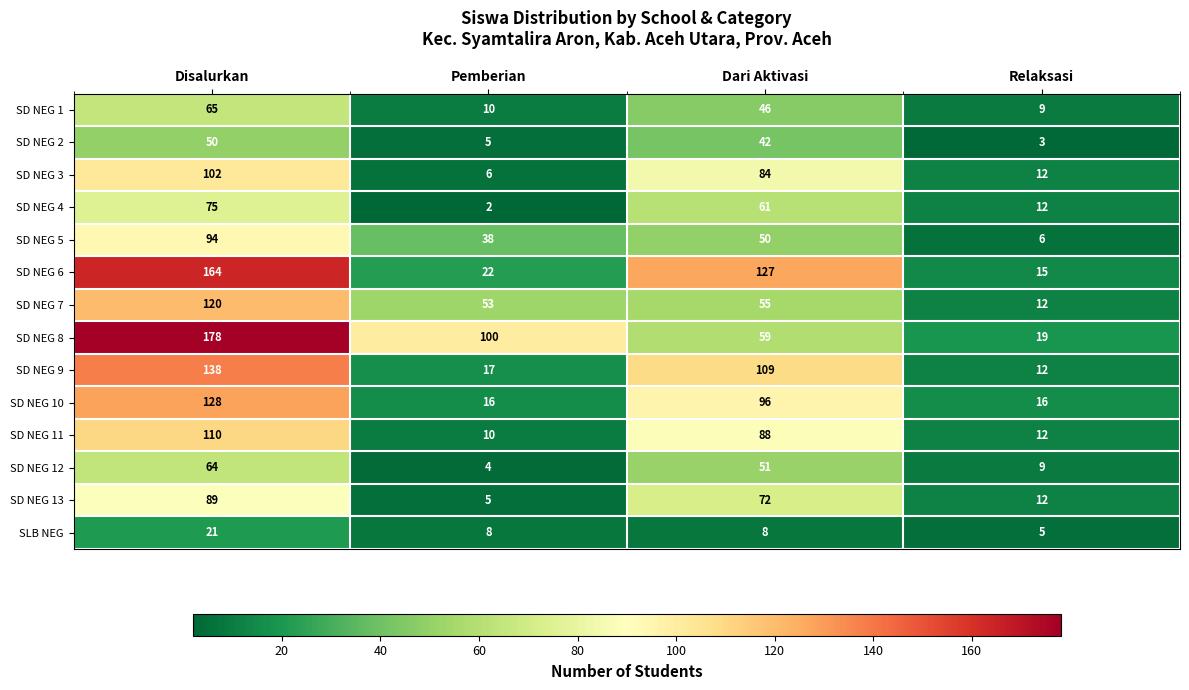

Which series changed the most between Disalurkan and Relaksasi?

SD NEG 8